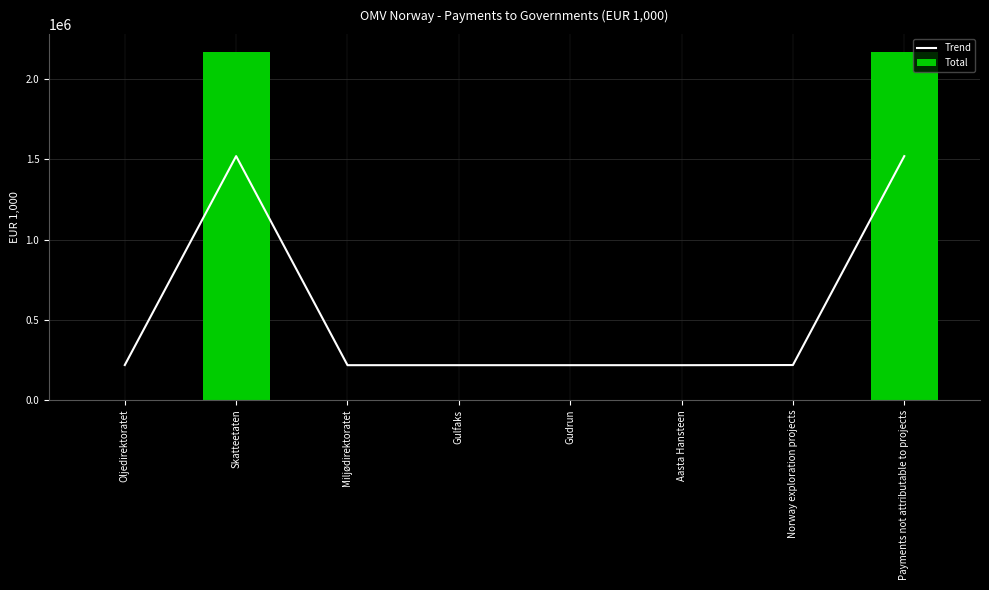

What is the highest value of the Total series?

2172544